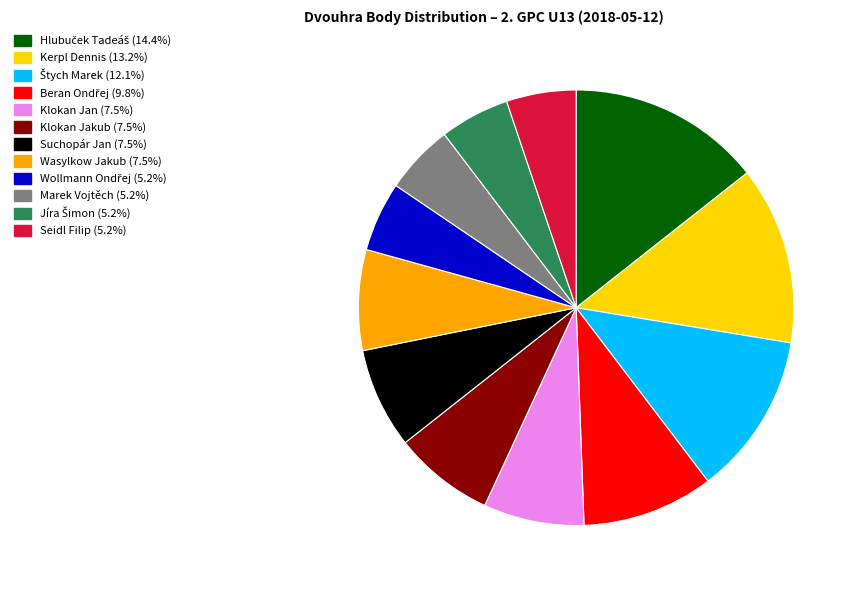

How many segments does this pie chart have?

12